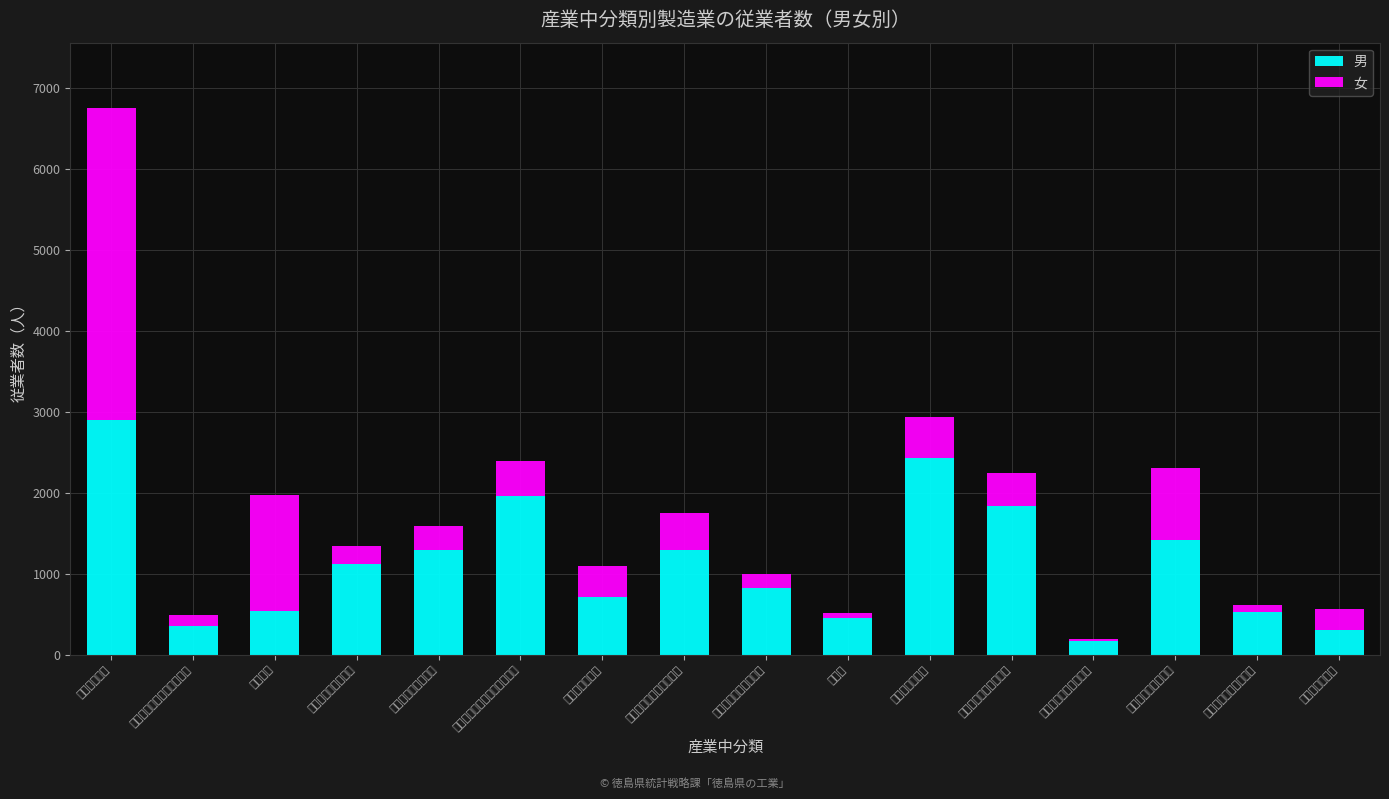

List the series in order of their peak value, lowest first.

男, 女